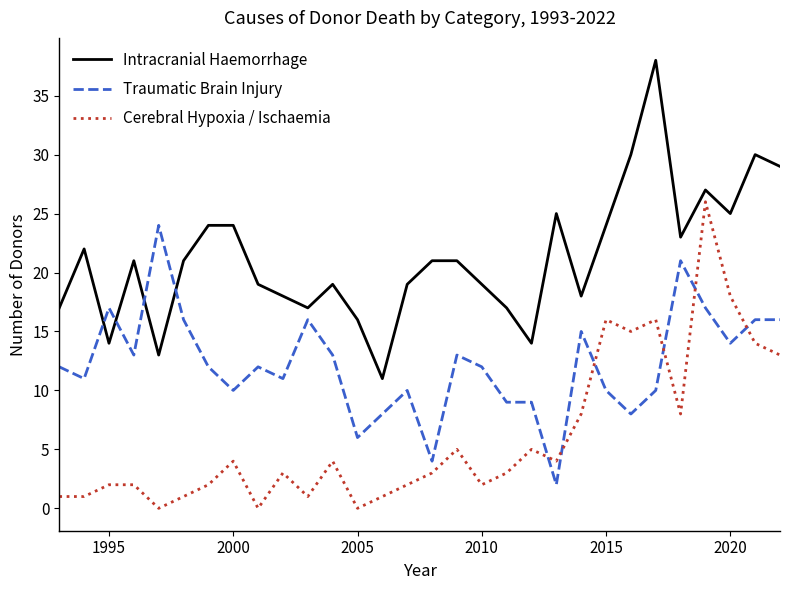

What is the maximum value for Traumatic Brain Injury?

24